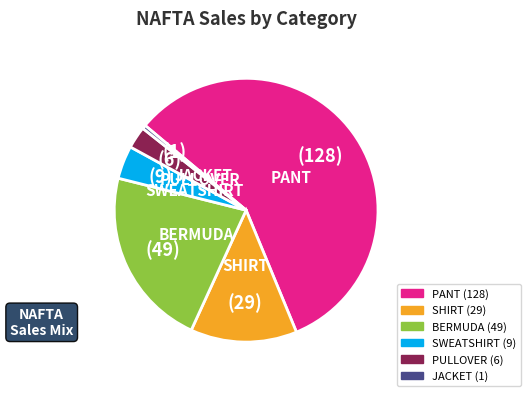

Is there any slice that represents more than half of the pie?

Yes